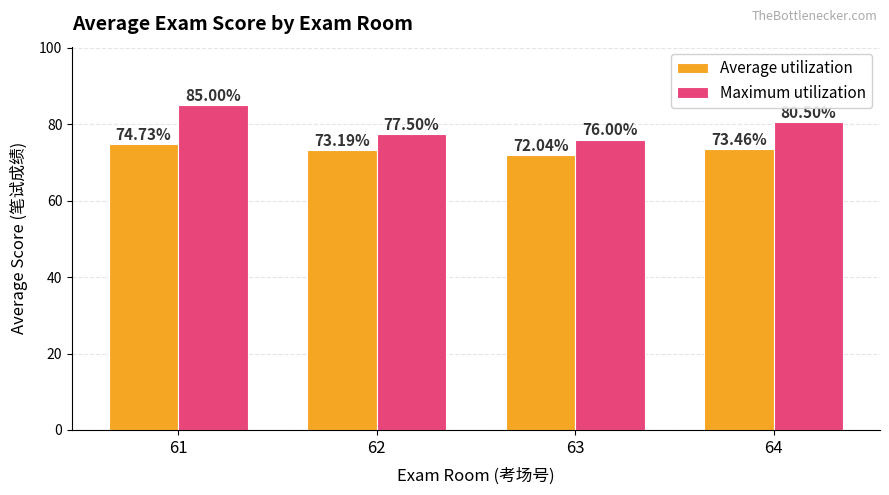

Rank the series by their average value, from highest to lowest.

Maximum utilization, Average utilization